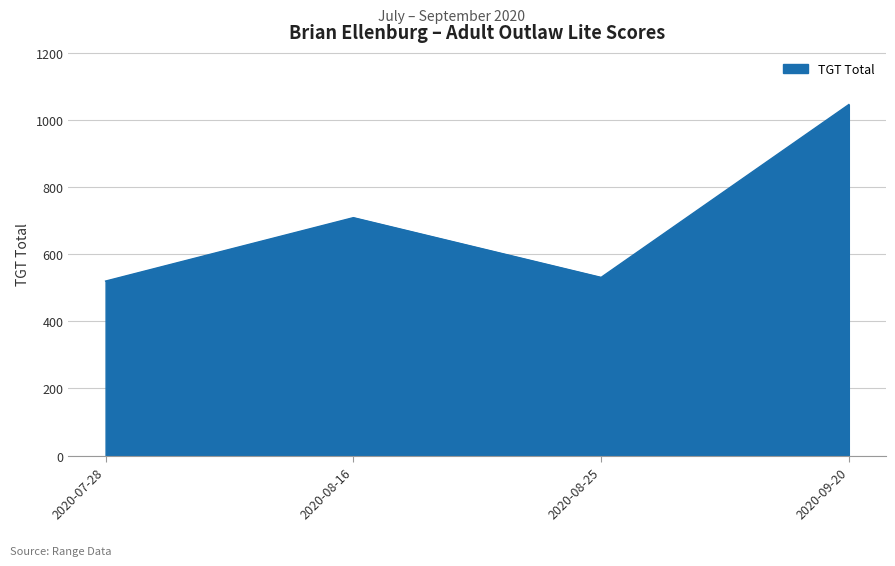

Which category has the highest value across all series?

2020-09-20